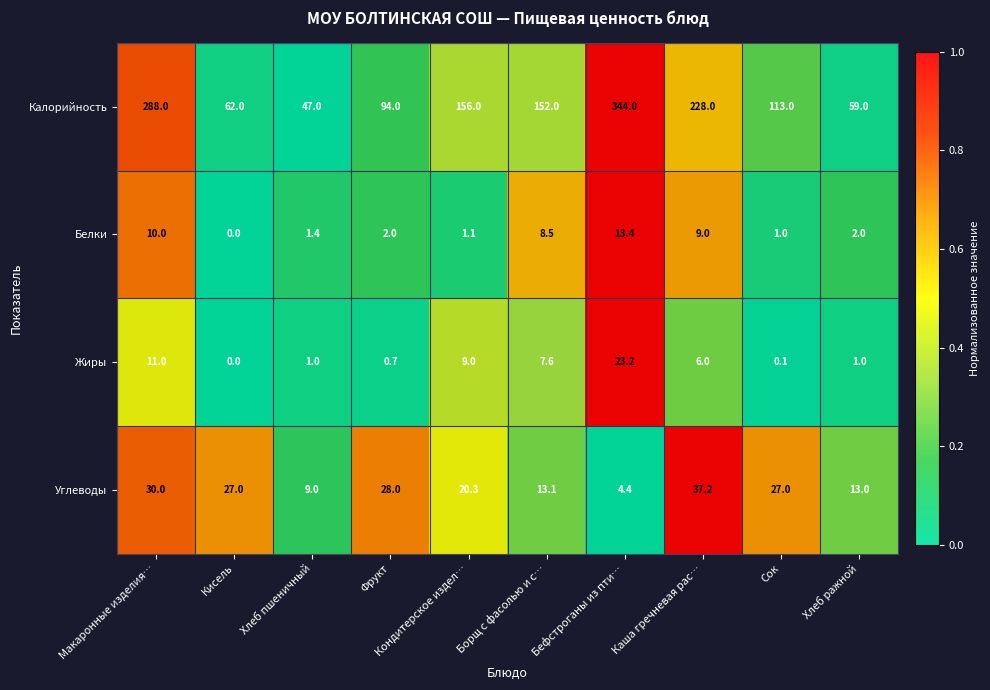

List the series in order of their peak value, lowest first.

Белки, Жиры, Углеводы, Калорийность